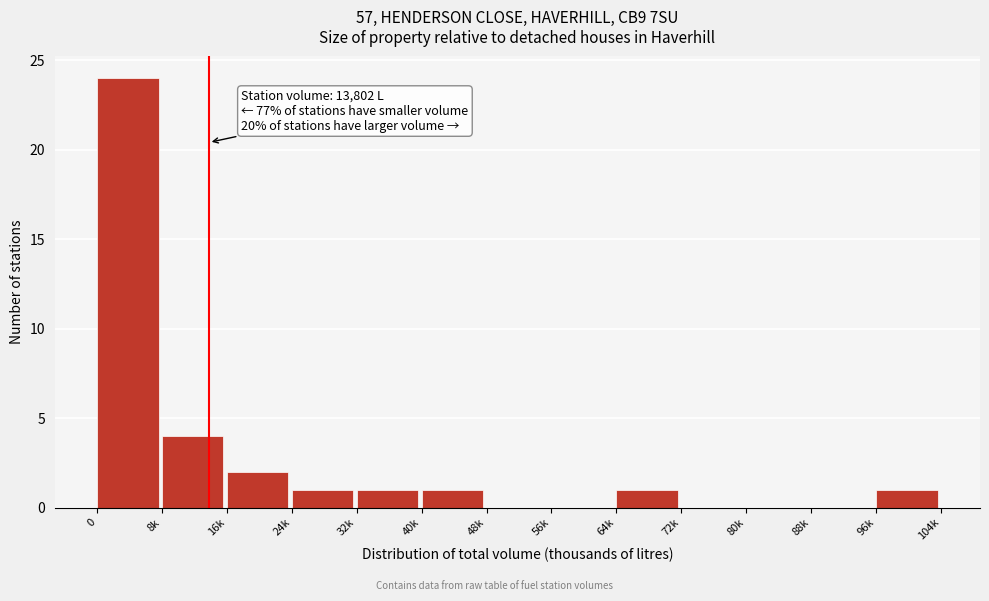

Reading left to right, list all the values displayed in this chart.

0=24	8k=4	16k=2	24k=1	32k=1	40k=1	48k=0	56k=0	64k=1	72k=0	80k=0	88k=0	96k=1